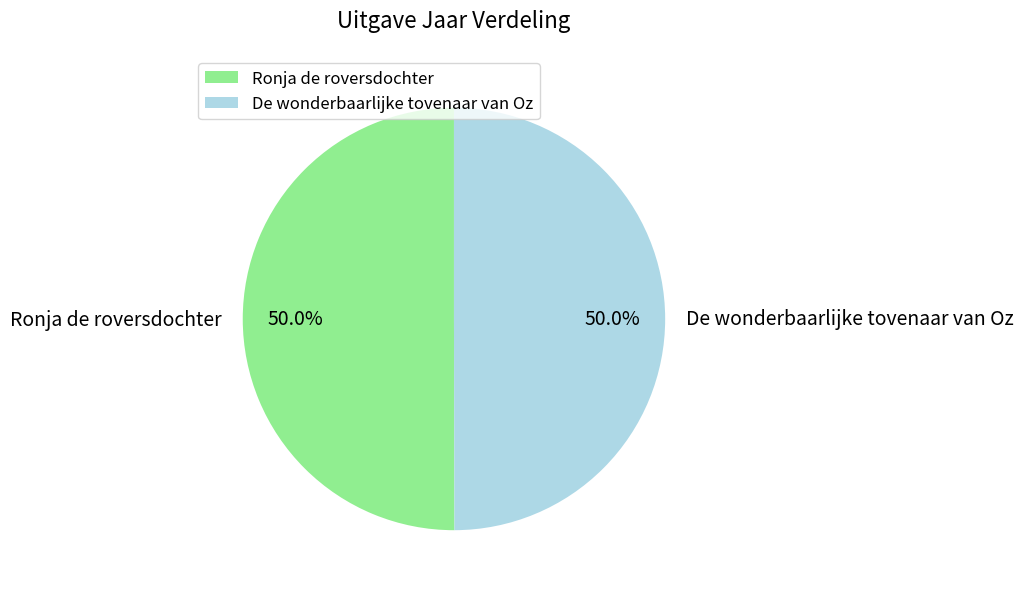

Is the sum of De wonderbaarlijke tovenaar van Oz and Ronja de roversdochter greater than half?

Yes